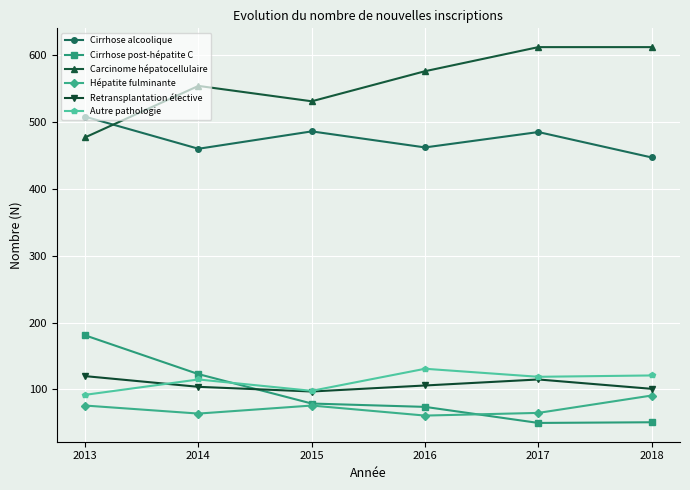

Which series changed the most between 2017 and 2018?

Cirrhose alcoolique